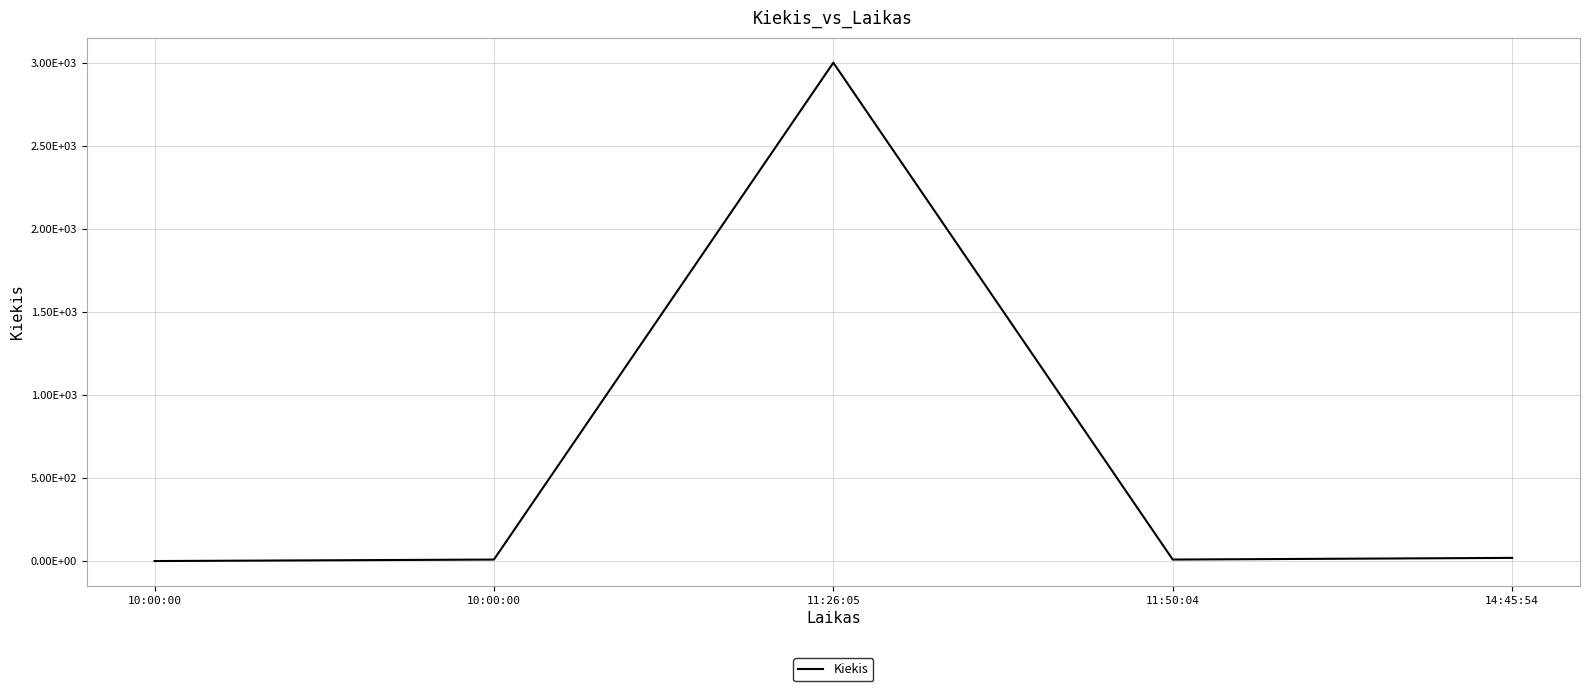

What is the greatest value displayed?

3000